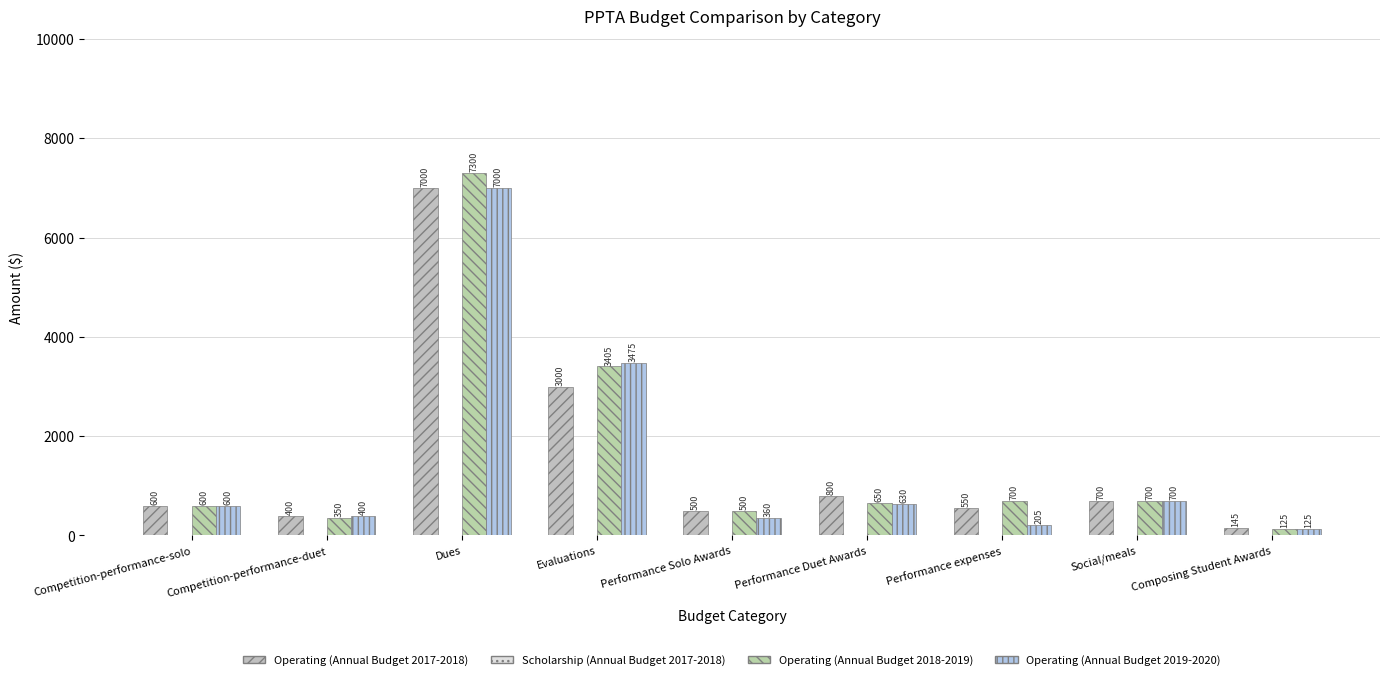

Does the chart contain stacked bars?

No